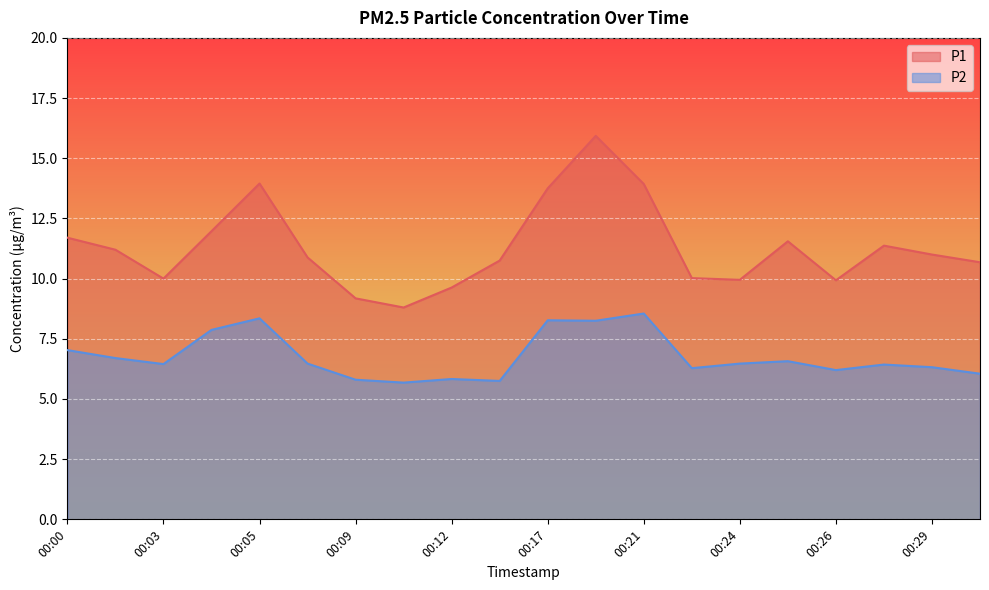

Where is the first local maximum for P2?

00:05